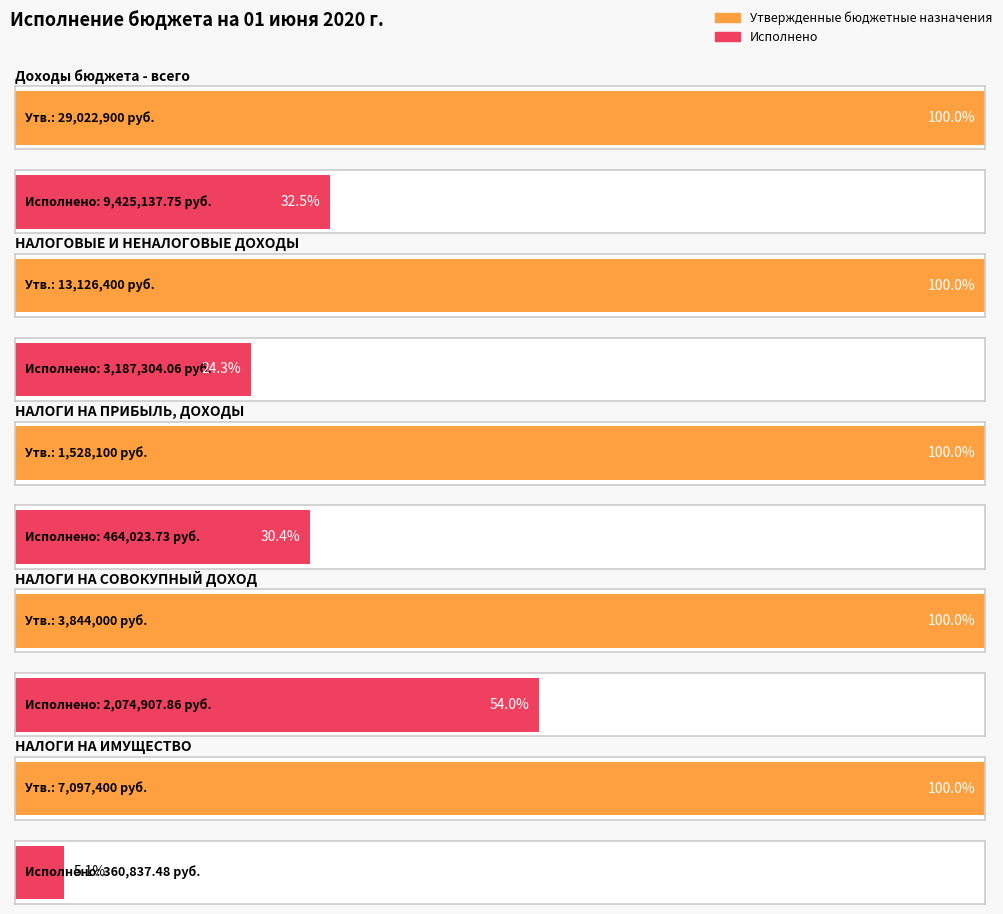

What is the total value across all series at НАЛОГОВЫЕ И НЕНАЛОГОВЫЕ ДОХОДЫ?

16313704.1